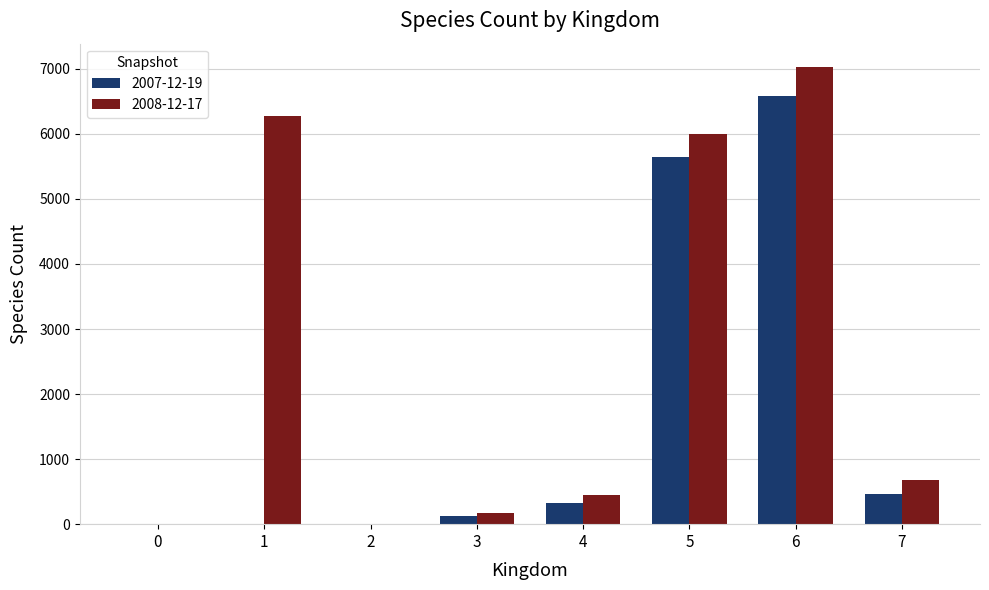

What is the average value of the 2008-12-17 series?

2580